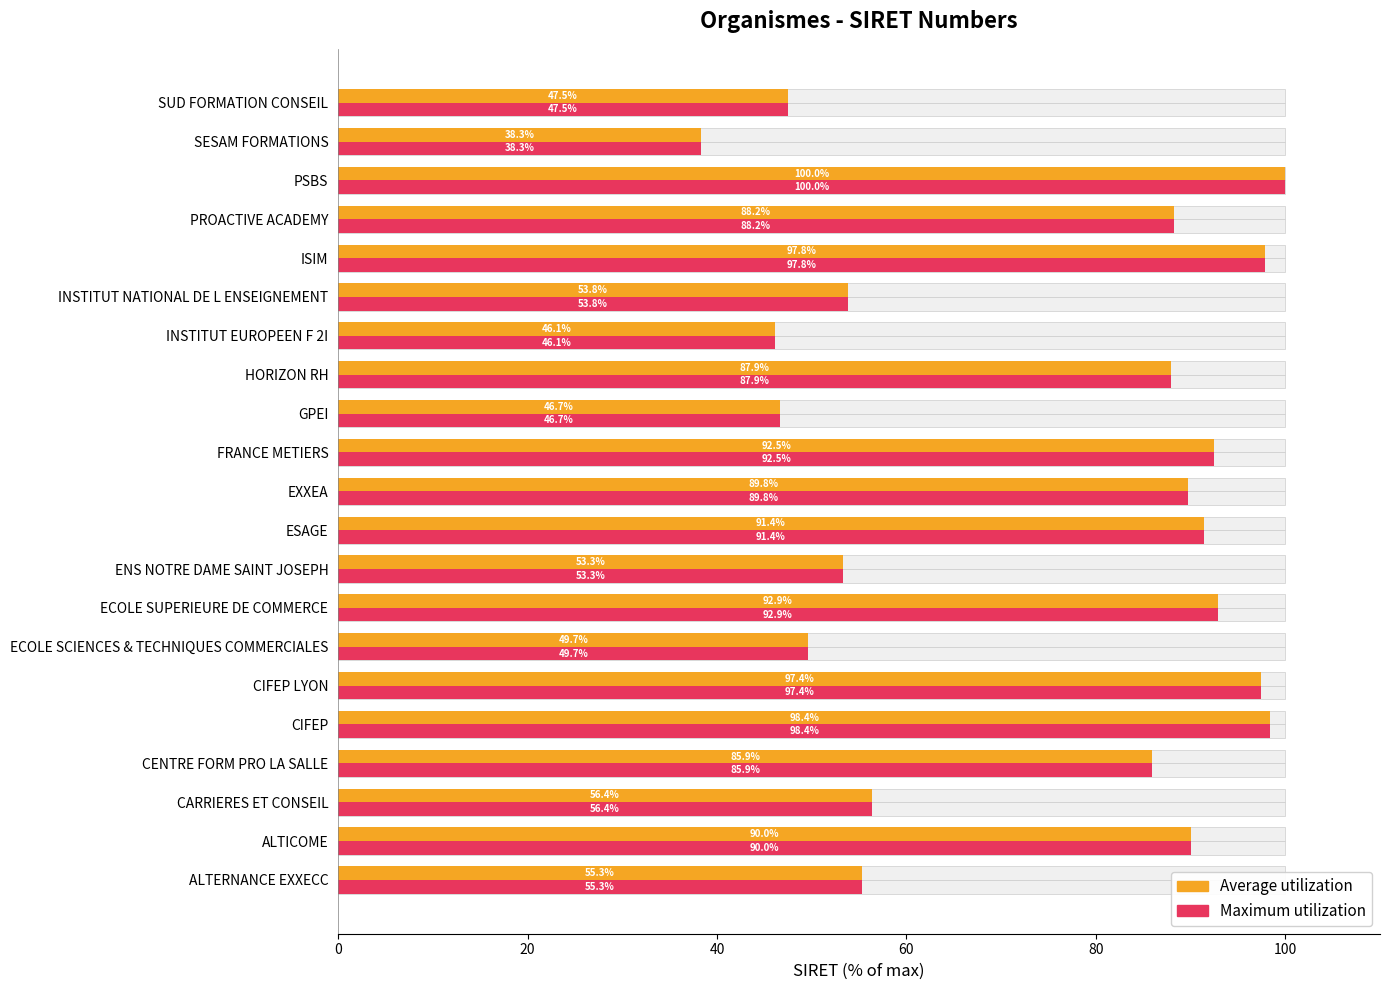

True or false: Maximum utilization has a value of 159.3 at CIFEP LYON.

False